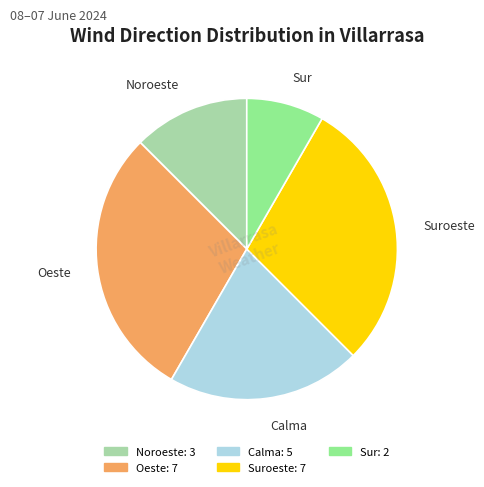

Combined, do Sur and Noroeste account for over 50%?

No